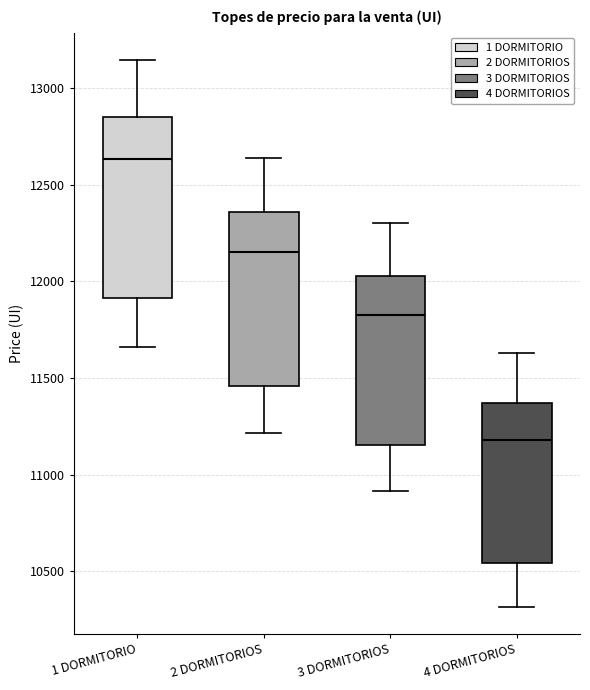

Reading left to right, read every box against the y-axis: the position of its median line, the range the box covers, and the ends of its whiskers. The values are not printed on the chart, so give them approximately, as read against the axis.

1 DORMITORIO: median 12650, box 11900 to 12850, whiskers 11650 to 13150
2 DORMITORIOS: median 12150, box 11450 to 12350, whiskers 11200 to 12650
3 DORMITORIOS: median 11850, box 11150 to 12050, whiskers 10900 to 12300
4 DORMITORIOS: median 11200, box 10550 to 11350, whiskers 10300 to 11650